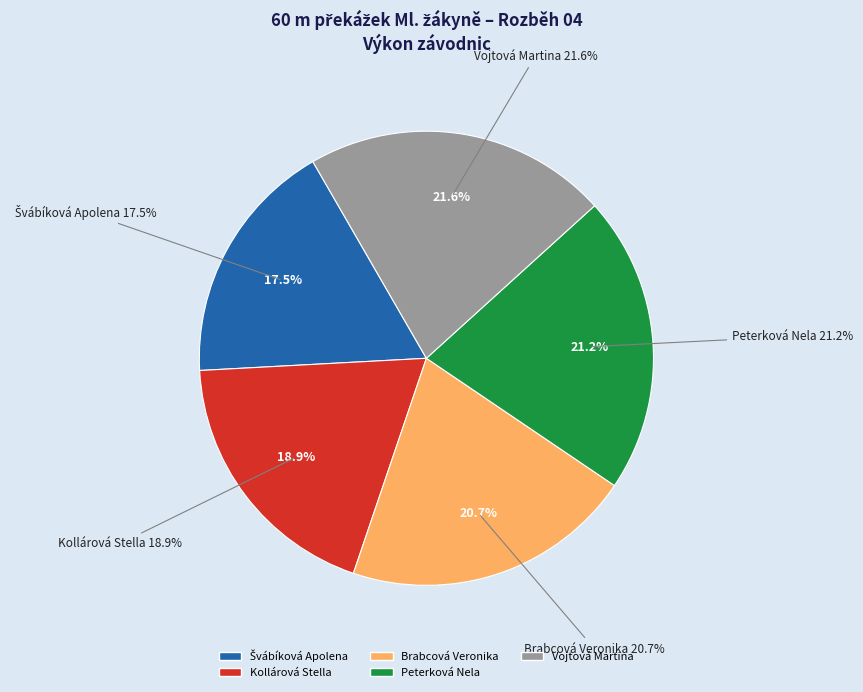

How many slices are in this pie chart?

5